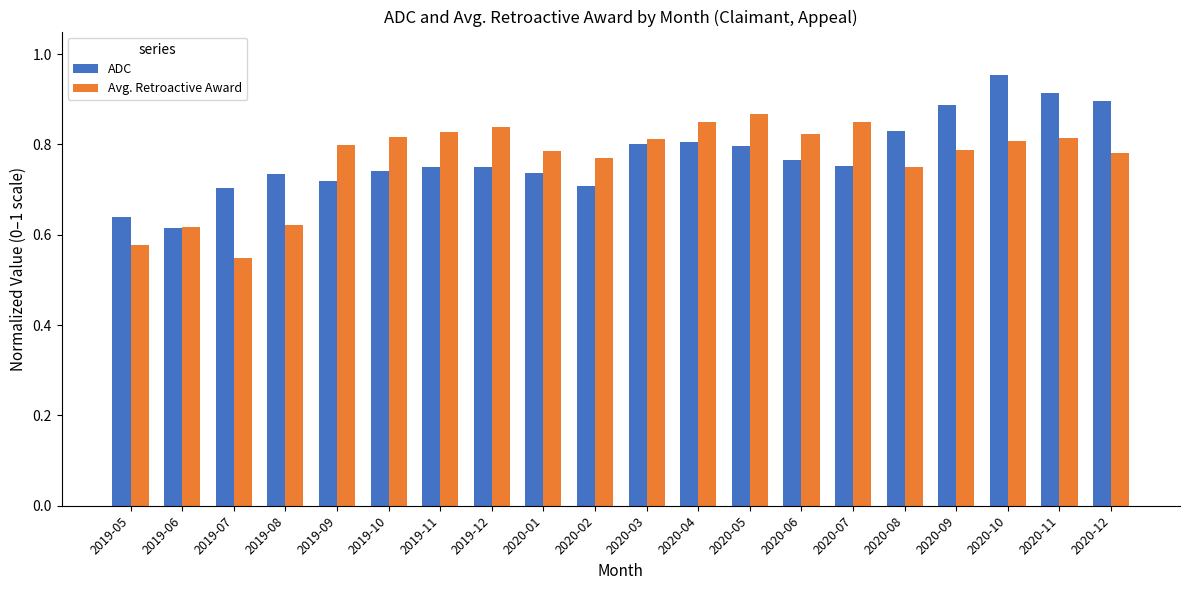

At which category is the sum across all series the highest?

2020-10